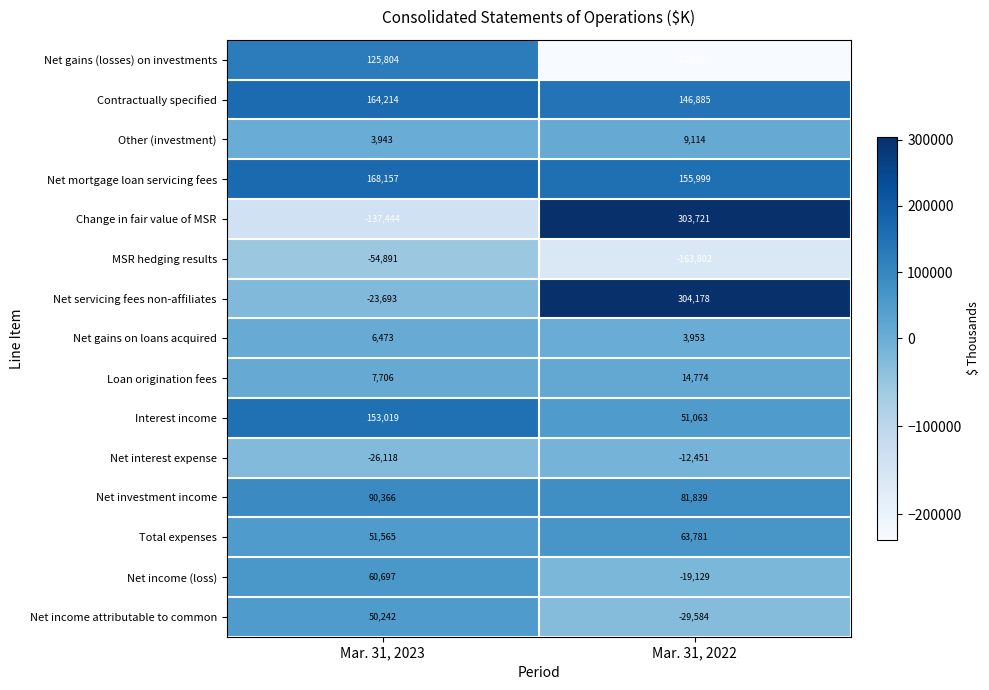

At Mar. 31, 2022, list the series in order from smallest to largest.

Net gains (losses) on investments, MSR hedging results, Net income attributable to common, Net income (loss), Net interest expense, Net gains on loans acquired, Other (investment), Loan origination fees, Interest income, Total expenses, Net investment income, Contractually specified, Net mortgage loan servicing fees, Change in fair value of MSR, Net servicing fees non-affiliates